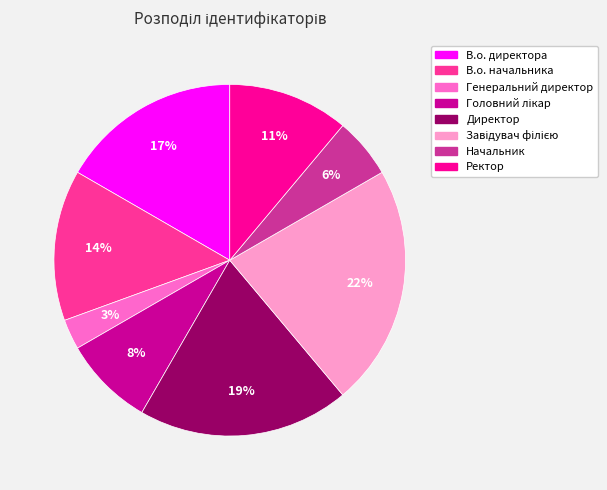

True or false: В.о. начальника accounts for 14% of the total.

True